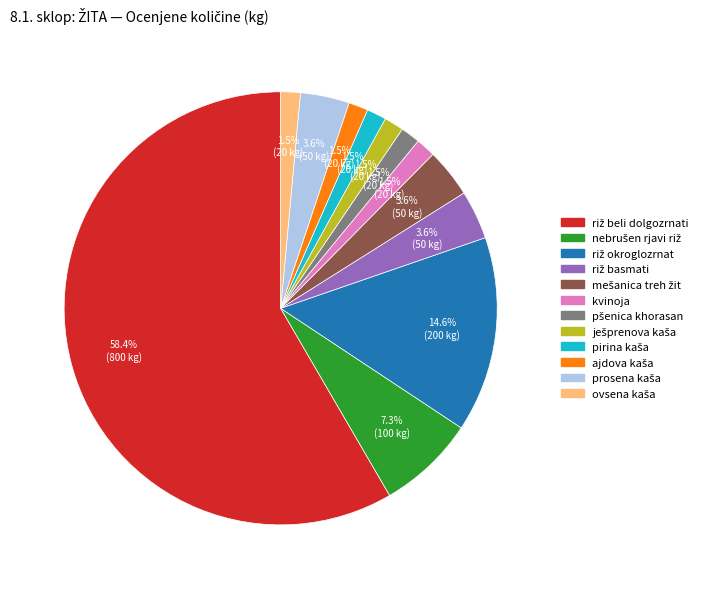

Does kvinoja represent more than half of the total?

No